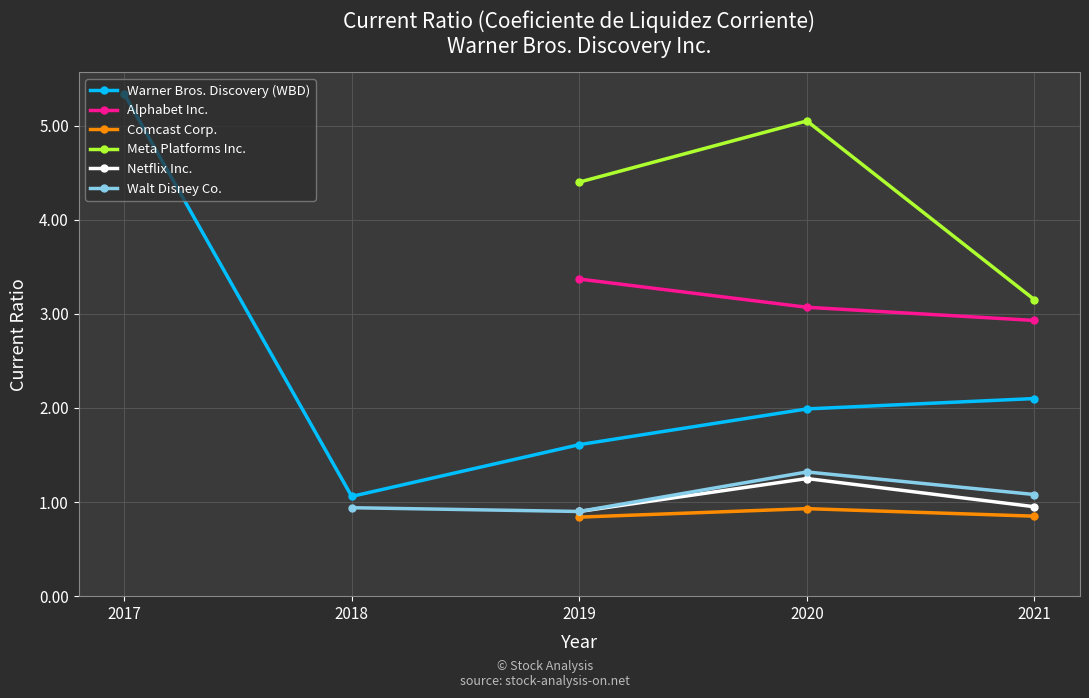

How many interior local valleys does the Warner Bros. Discovery (WBD) series have?

1